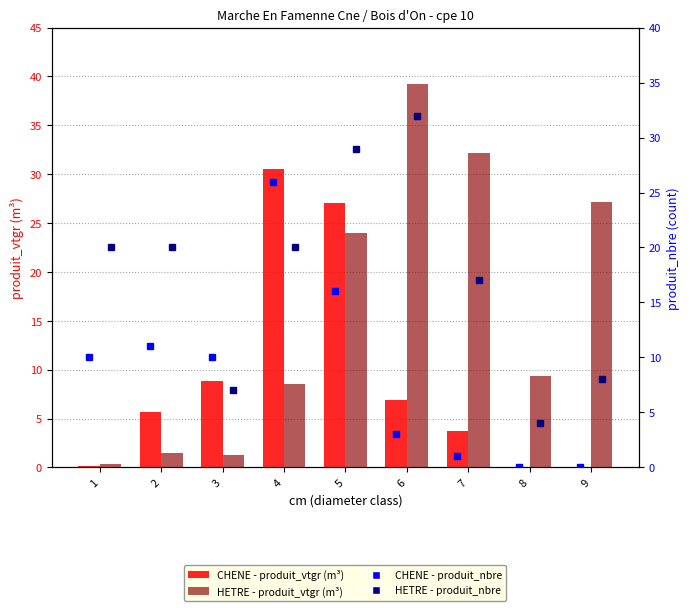

At which label does CHENE (vtgr) reach its peak?

4